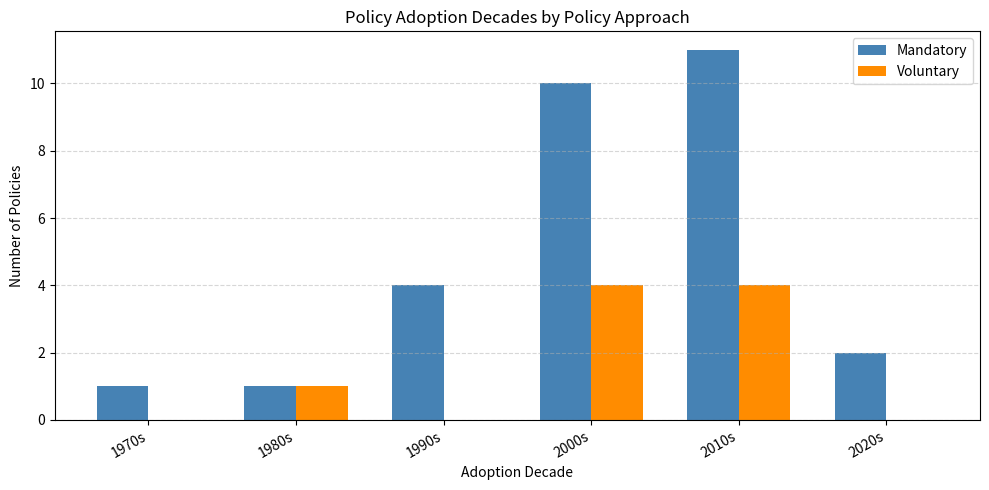

Reading left to right, list all the values displayed in this chart.

Mandatory: 1970s=1	1980s=1	1990s=4	2000s=10	2010s=11	2020s=2
Voluntary: 1970s=0	1980s=1	1990s=0	2000s=4	2010s=4	2020s=0